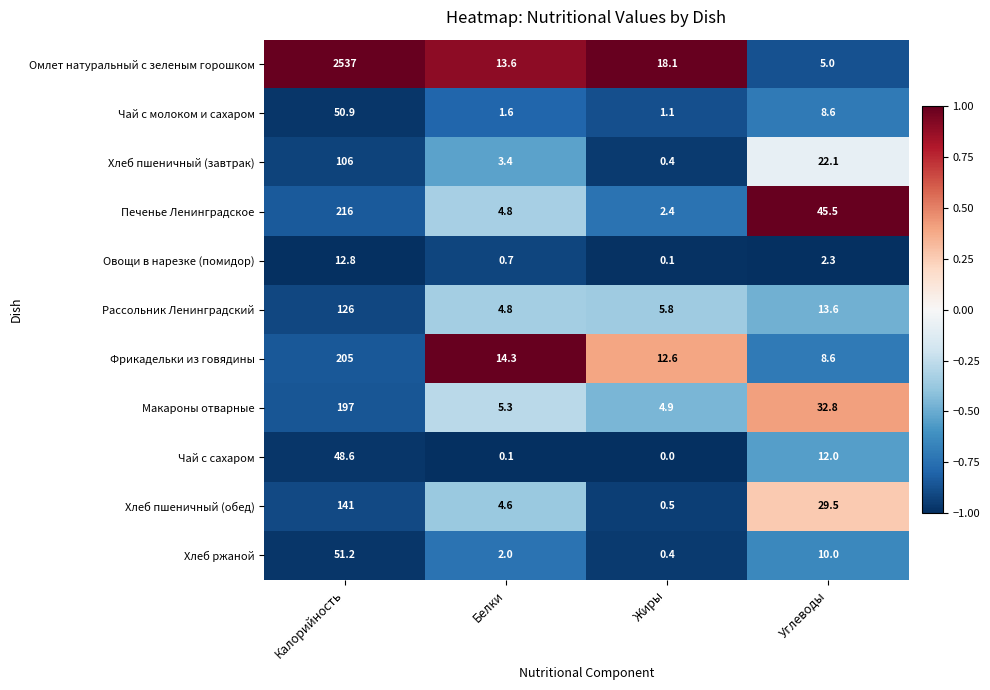

At how many categories does at least one series exceed 0?

4